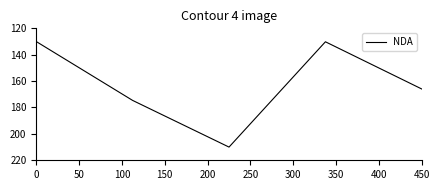

How many interior local valleys (lower than both neighbors) does the data have?

1